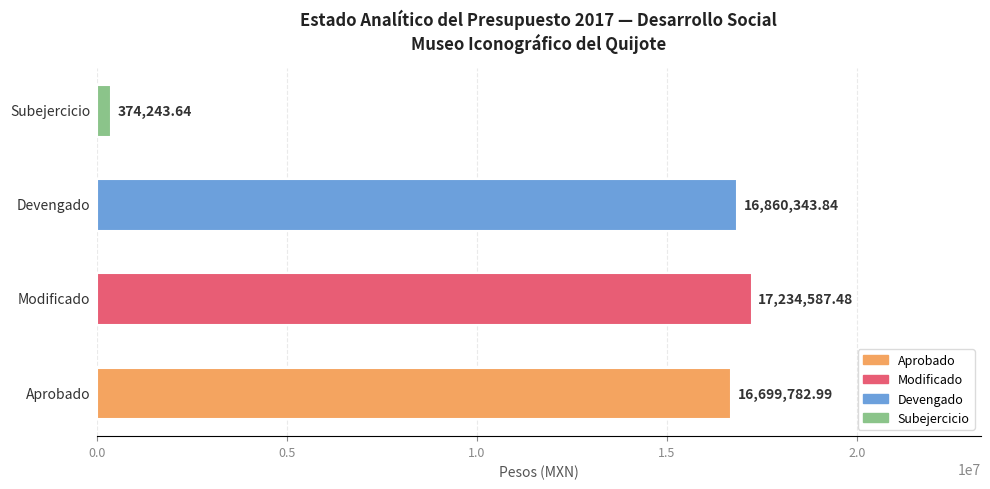

How many bars are there in total?

4